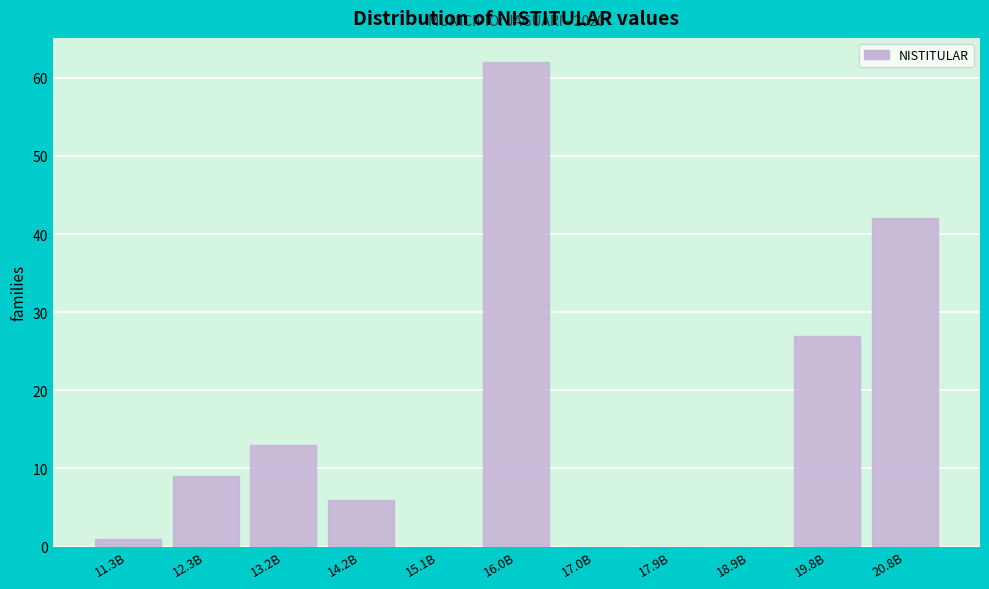

Reading left to right, what are all the values shown in this chart?

11.3B=1	12.3B=9	13.2B=13	14.2B=6	15.1B=0	16.0B=62	17.0B=0	17.9B=0	18.9B=0	19.8B=27	20.8B=42